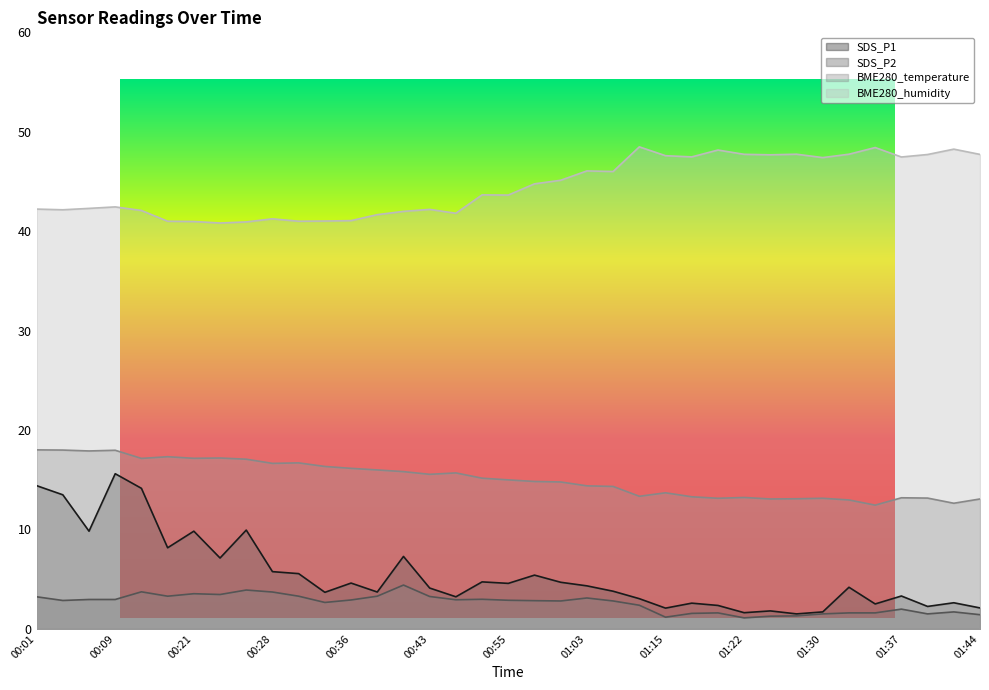

What are all the series names shown in the legend?

SDS_P1, SDS_P2, BME280_temperature, BME280_humidity